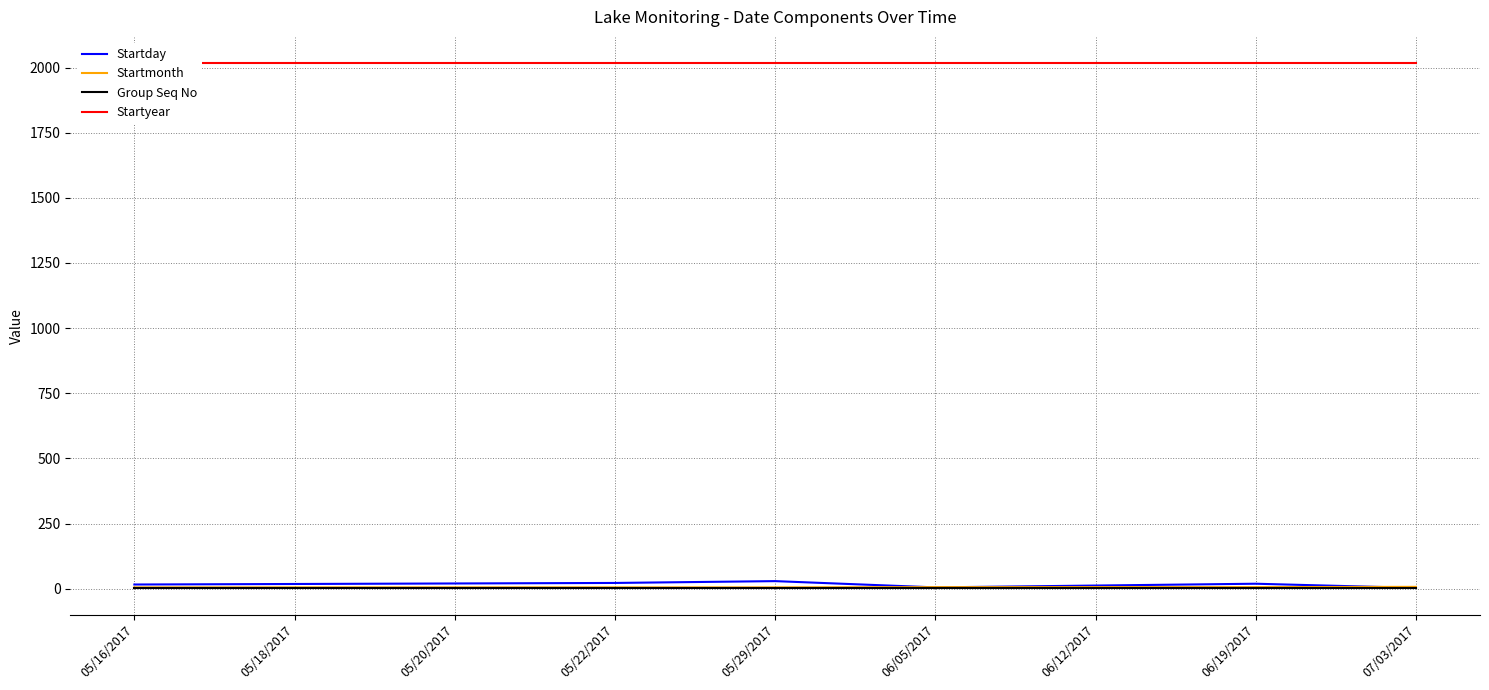

What is the spread (max minus min) of values at 06/12/2017?

2016